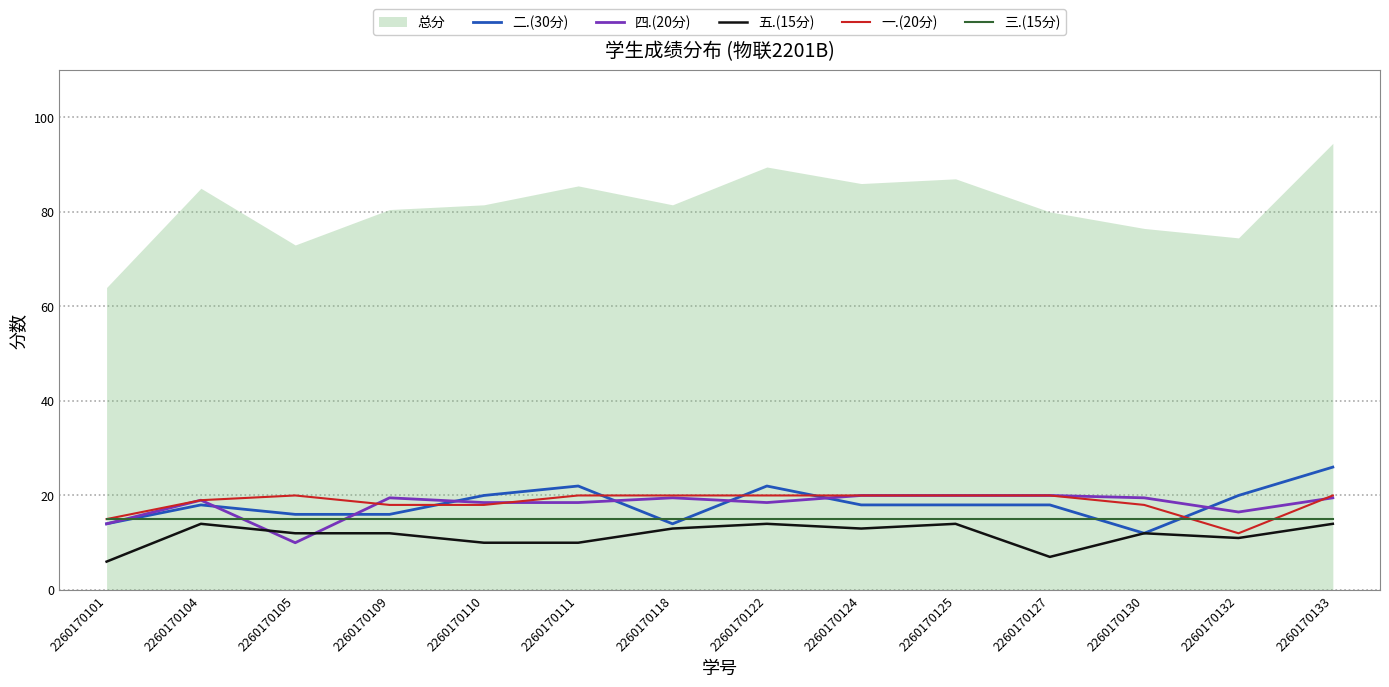

The 四.(20分) series shows 18.5 at 2260170122. True or false?

True